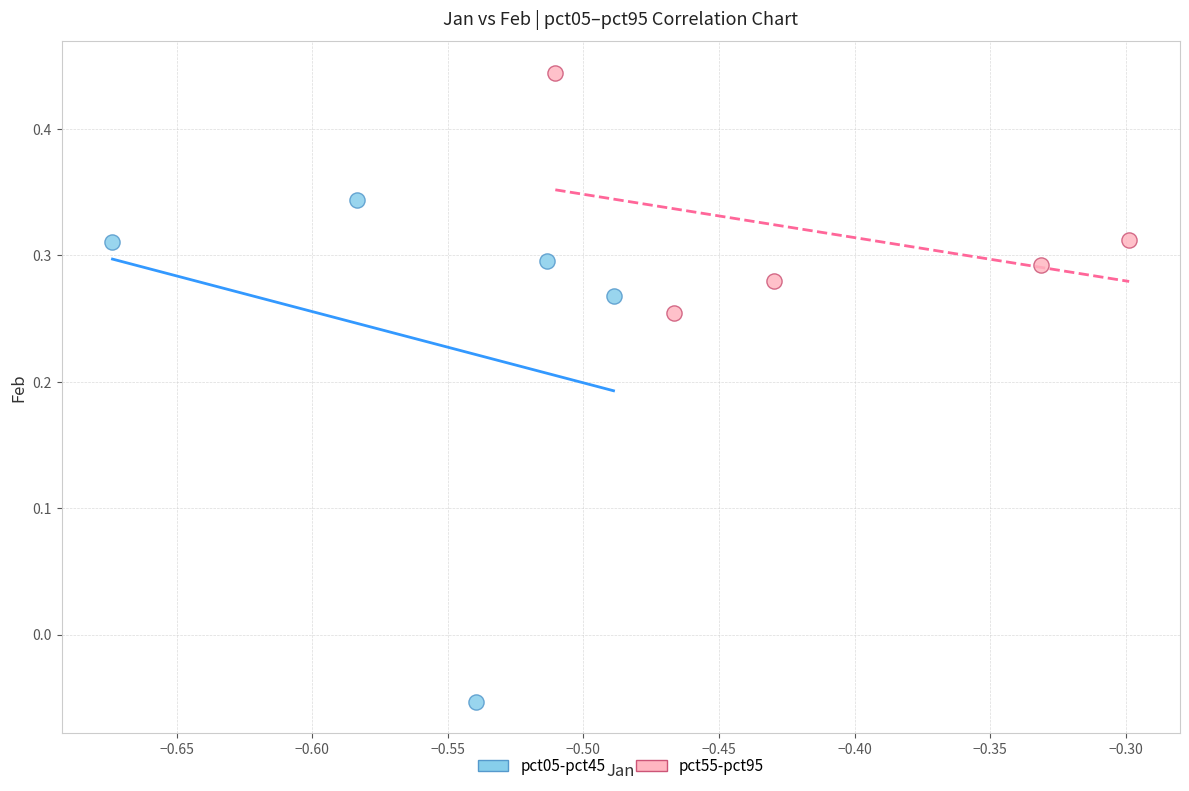

Which series contains the highest Y value?

pct55-pct95